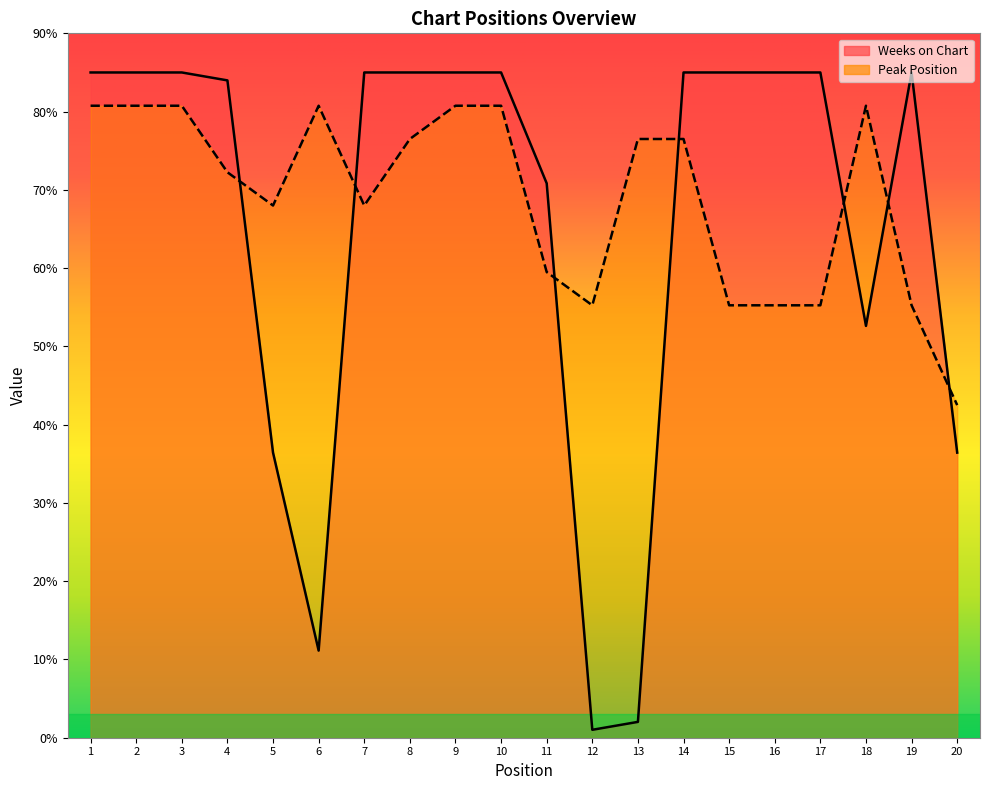

Is the value of Weeks on Chart at 15 greater than the value of Peak Position at 11?

Yes